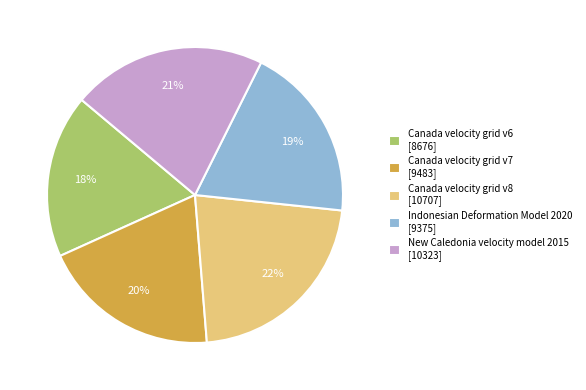

To the nearest percent, what is the difference between the Canada velocity grid v8 and New Caledonia velocity model 2015 slice percentages?

1%